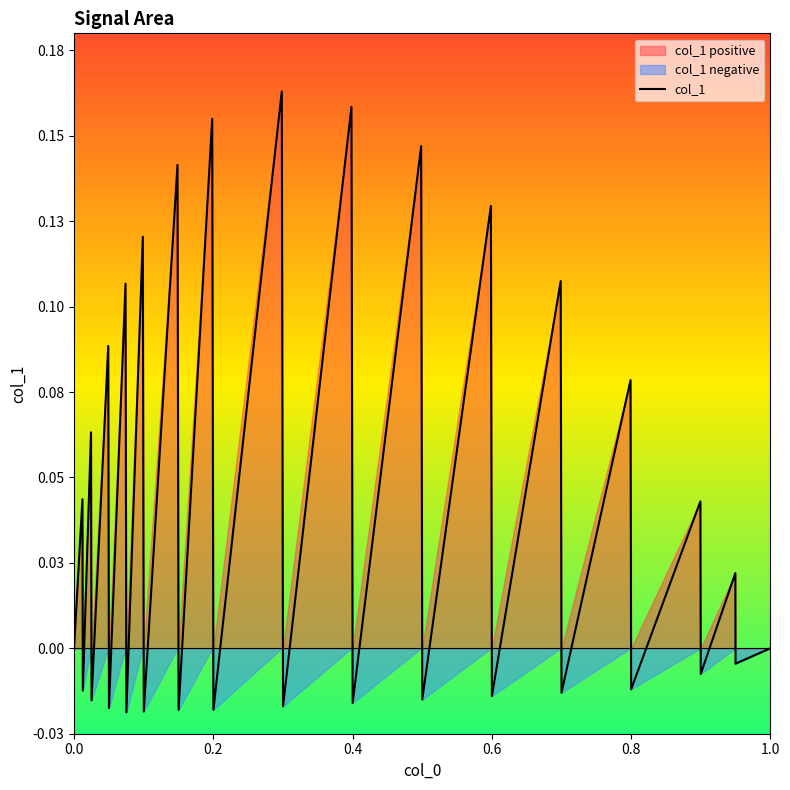

The chart shows a value of 0.0 at 29. True or false?

False